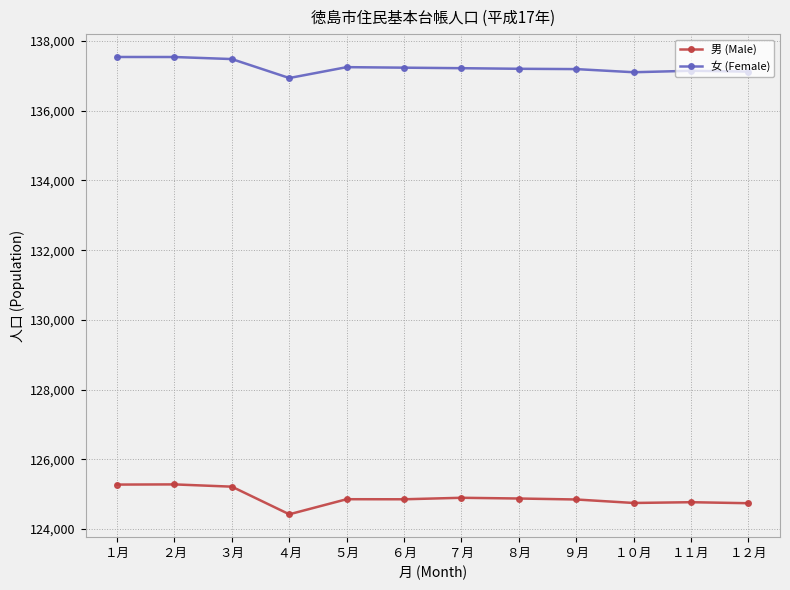

What is the smallest value displayed?

124418